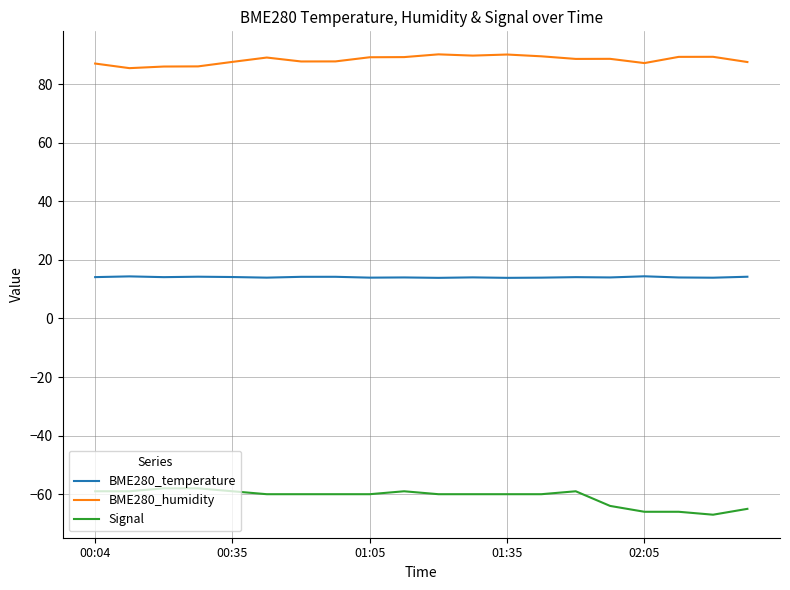

Which series has the largest total across all categories?

BME280_humidity